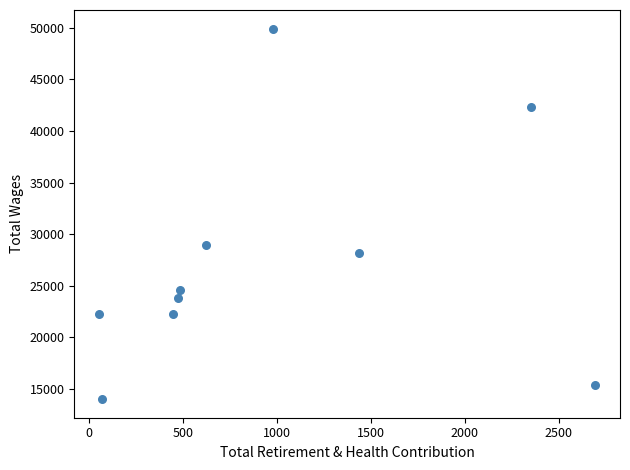

What Y value in the scatter plot is closest to 31963?

28960